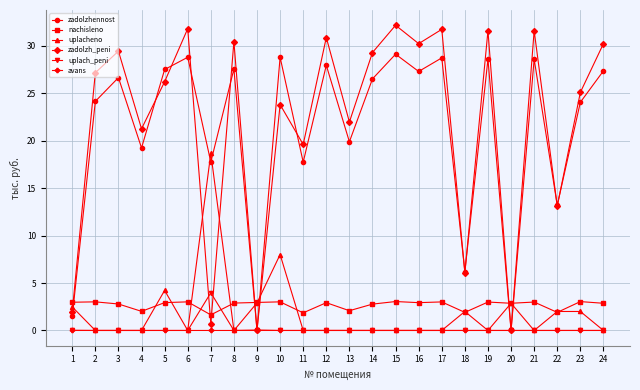

How many intersections are there between zadolzh_peni and uplacheno?

7